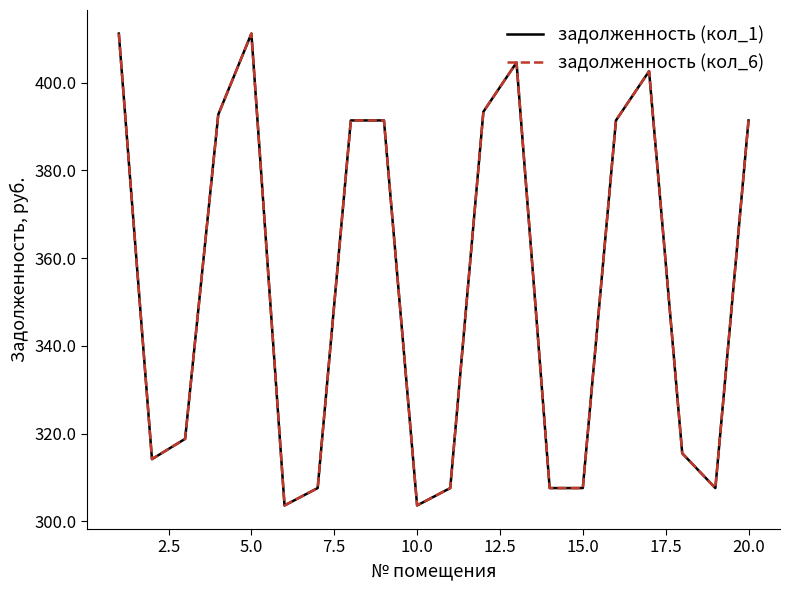

Reading left to right, transcribe all the data shown in this chart.

задолженность (кол_1): 411.2	314.2	318.8	392.7	411.2	303.6	307.6	391.4	391.4	303.6	307.6	393.4	404.6	307.6	307.6	391.4	402.6	315.5	307.6	391.4
задолженность (кол_6): 411.2	314.2	318.8	392.7	411.2	303.6	307.6	391.4	391.4	303.6	307.6	393.4	404.6	307.6	307.6	391.4	402.6	315.5	307.6	391.4